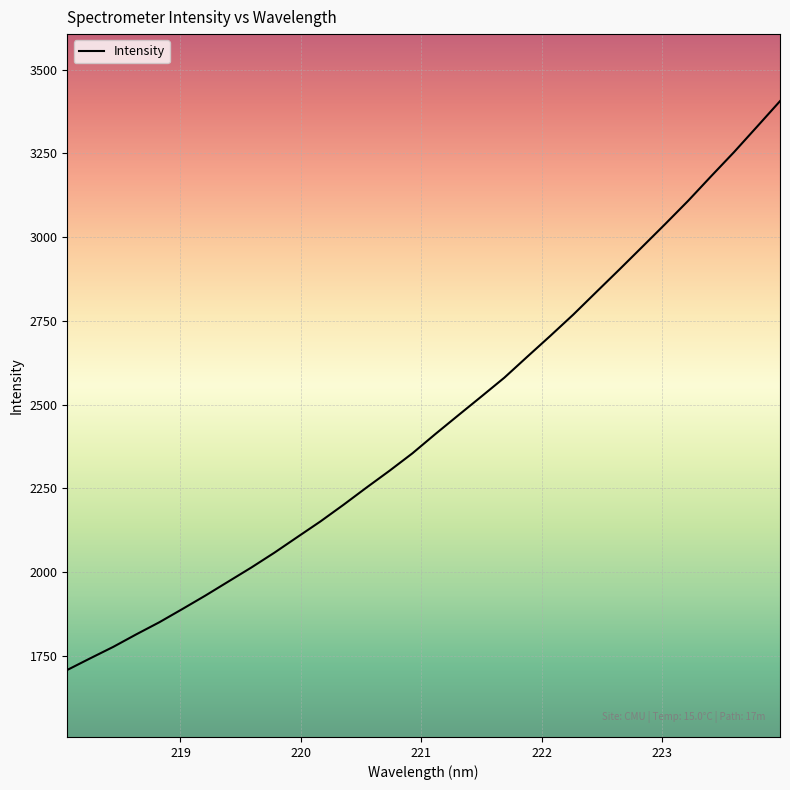

What is the maximum value shown in the chart?

3405.9